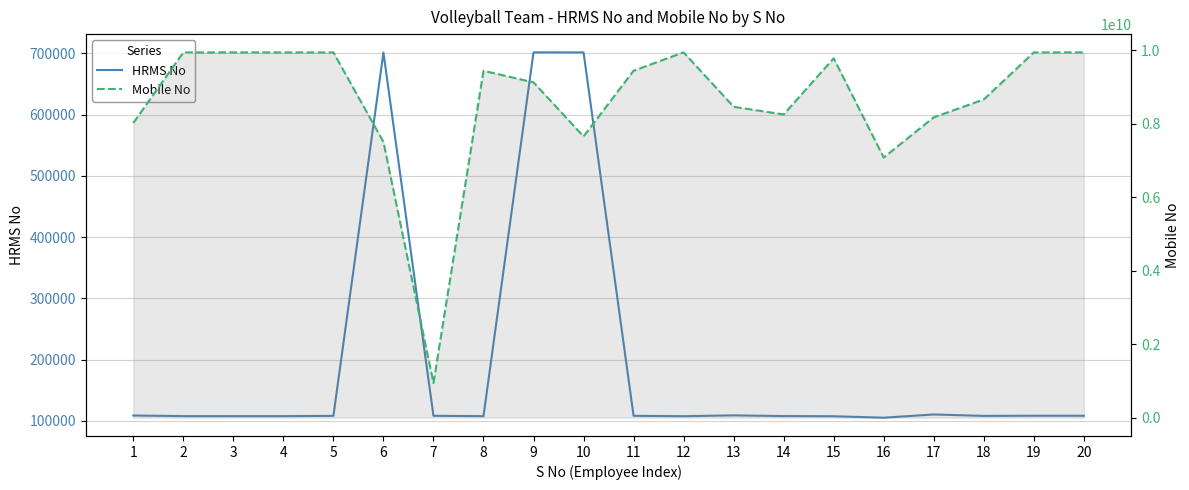

Rank the series by their average value, from highest to lowest.

Mobile No, HRMS No